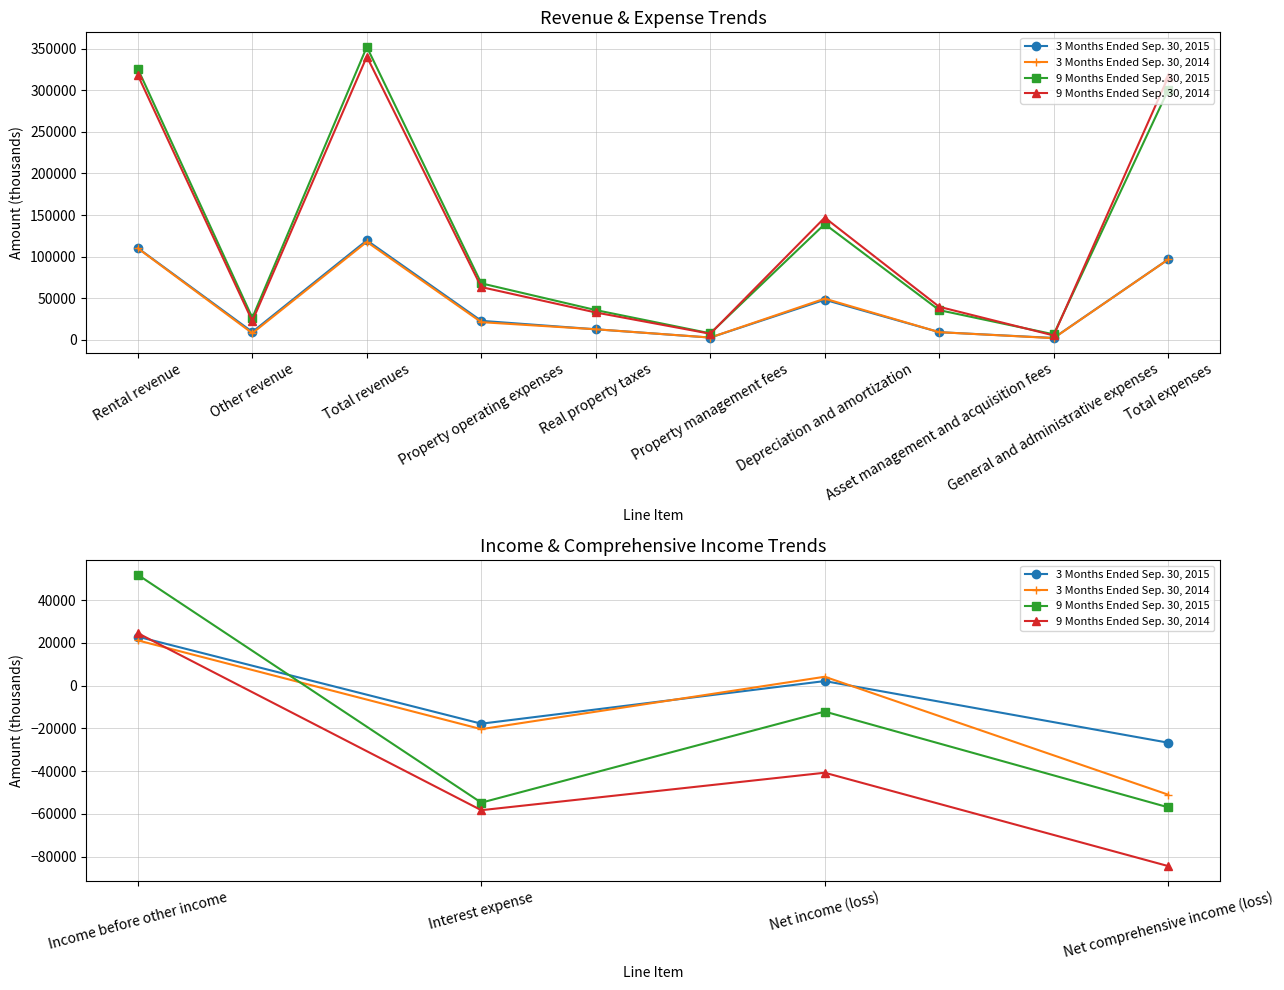

How many positive values does the 9 Months Ended Sep. 30, 2014 series have?

1